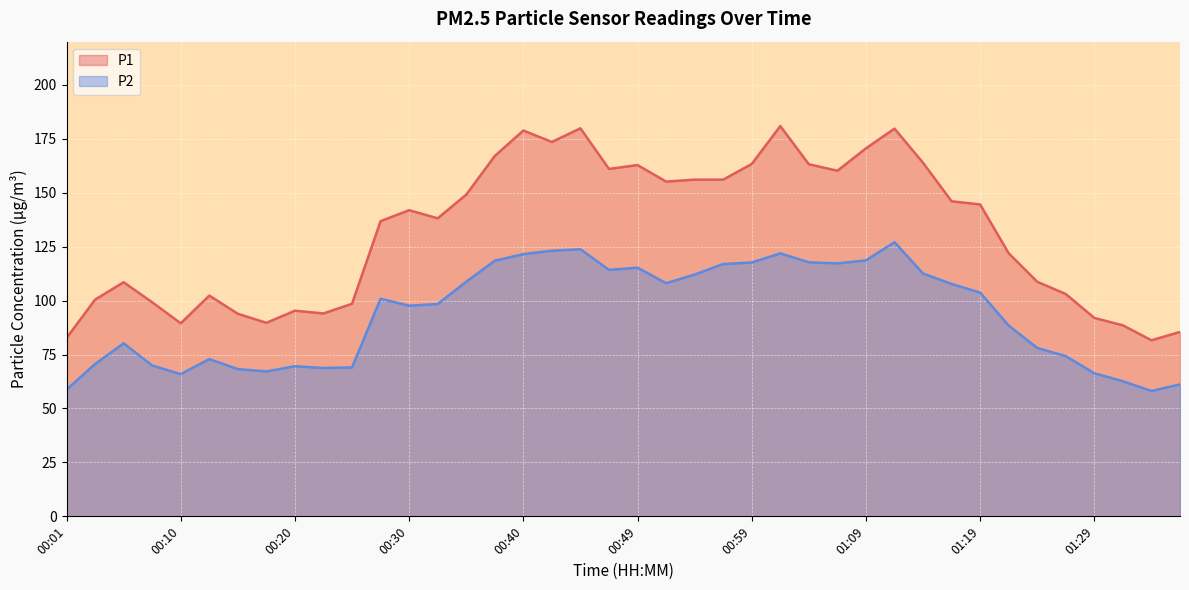

True or false: P1 and P2 intersect in this chart.

False